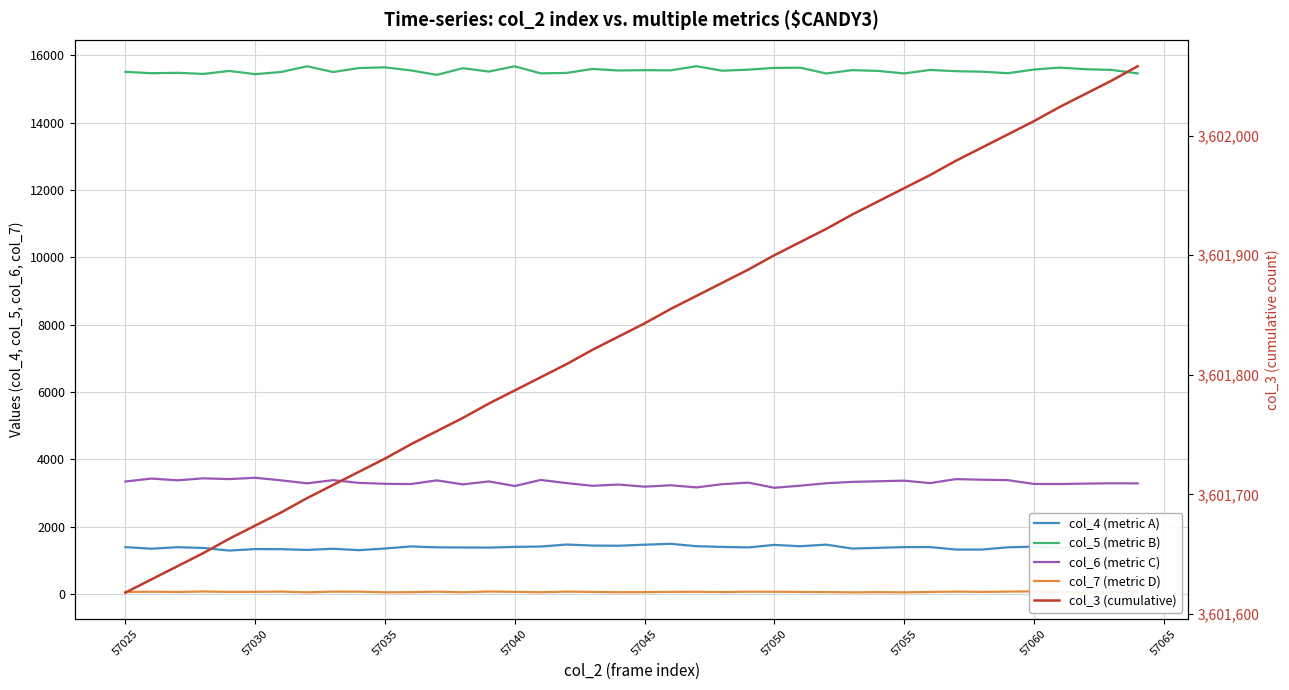

Where is the first local maximum for col_7 (metric D)?

57025